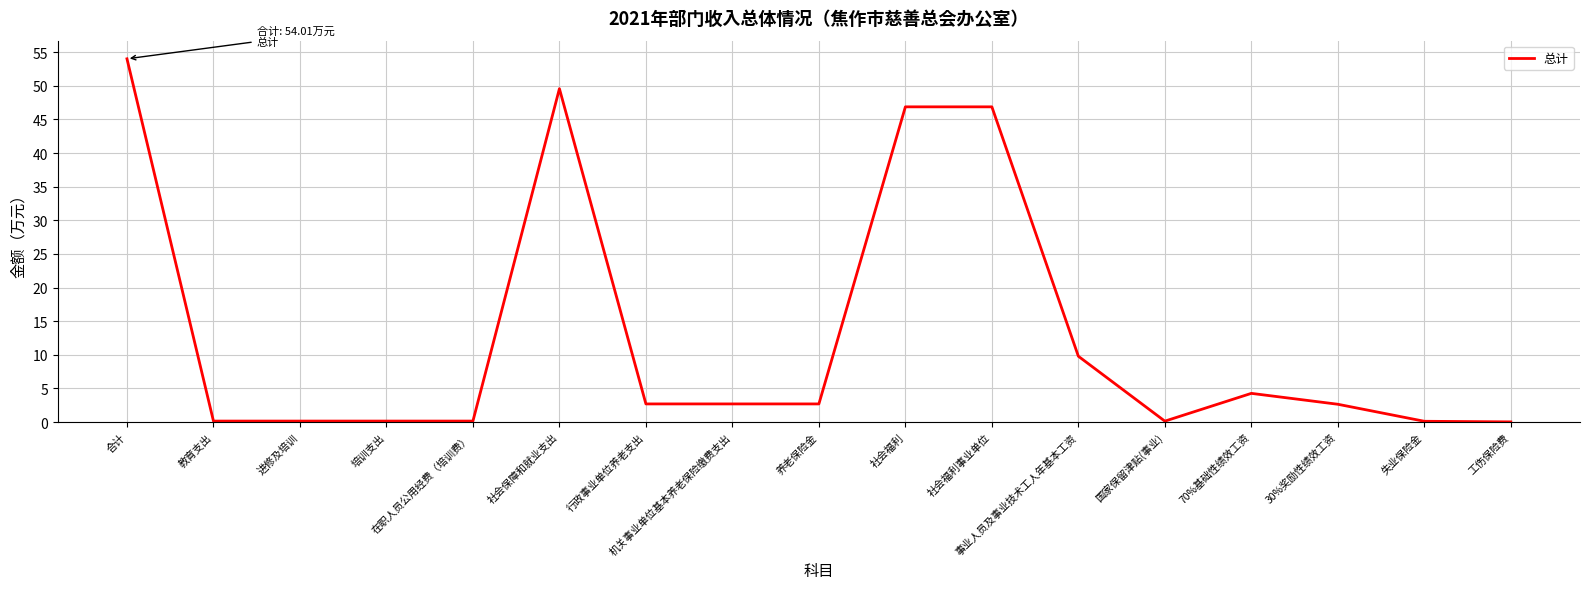

Which category has the highest value across all series?

合计